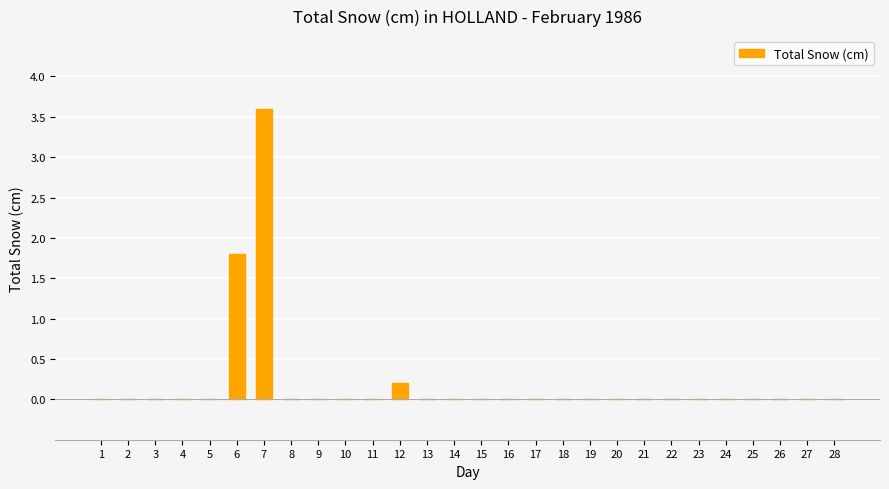

True or false: the data shows 0.0 at 18.

True